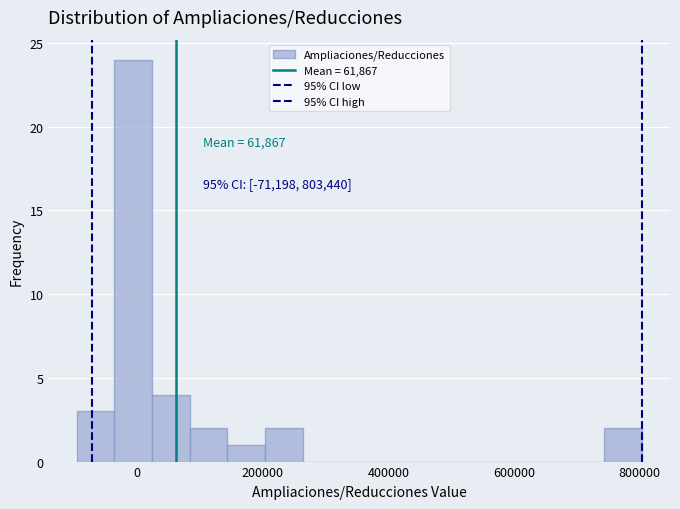

Around what value on the x-axis is the tallest bar? Give the approximate position of its centre, as read against the axis.

0